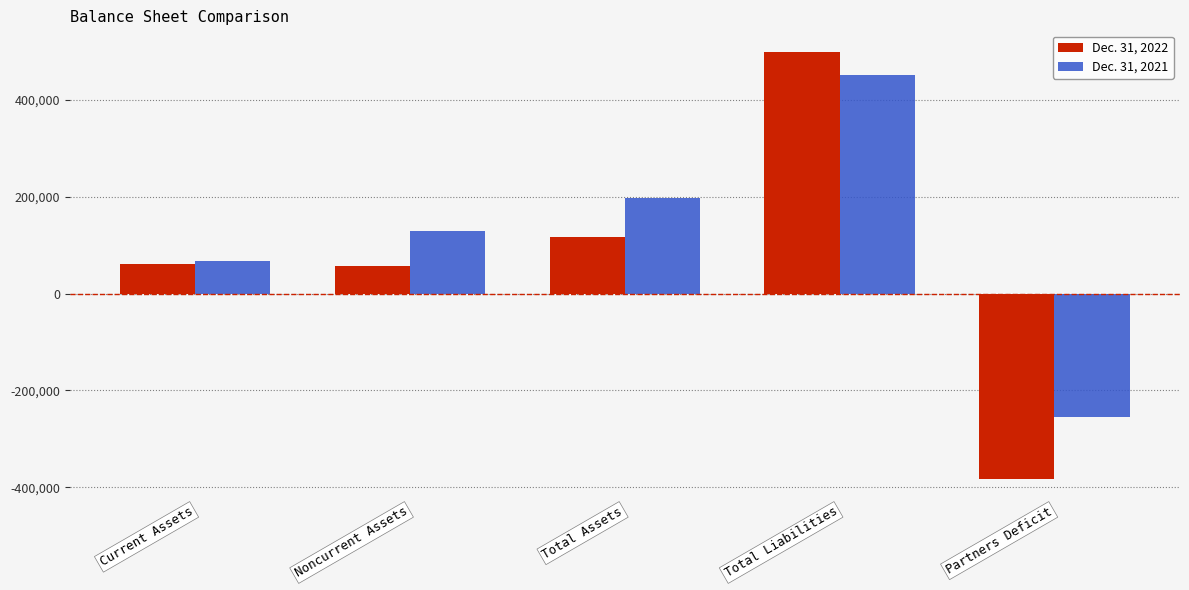

How many groups of bars are there?

5